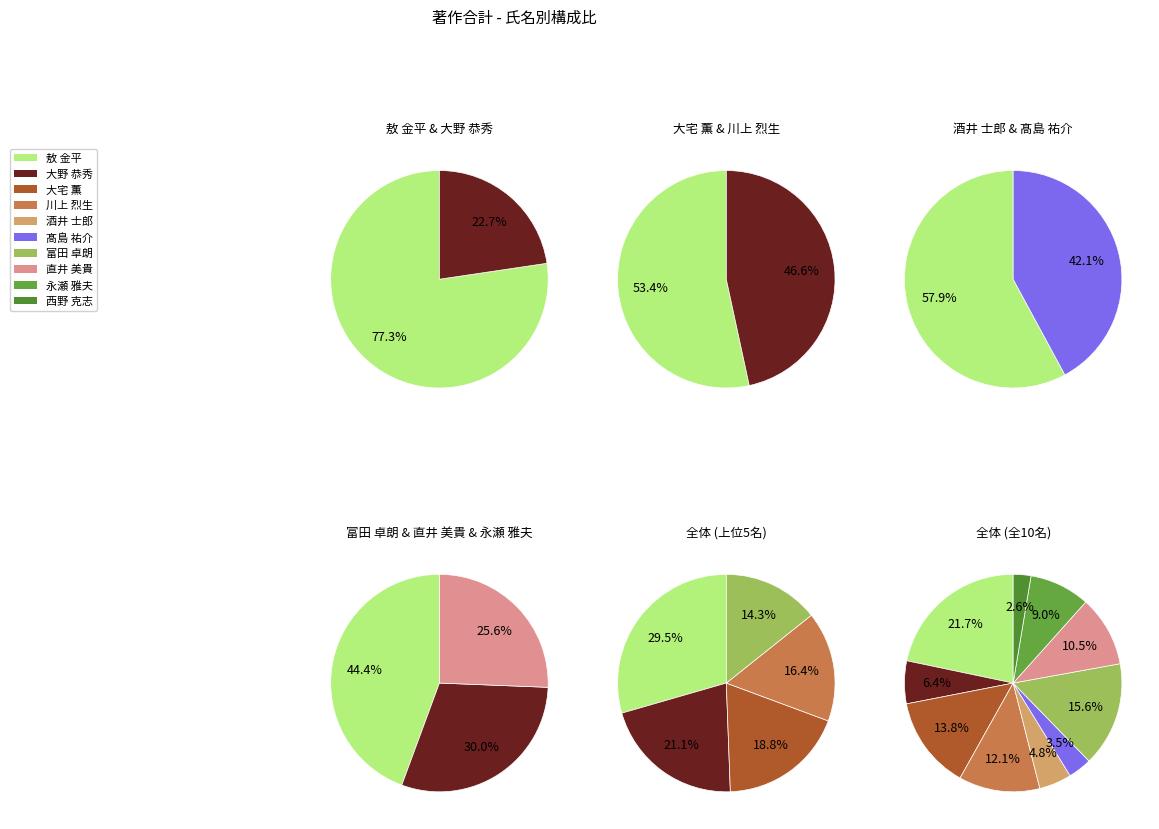

Is it true that 髙島 祐介 is 4% of the pie?

True